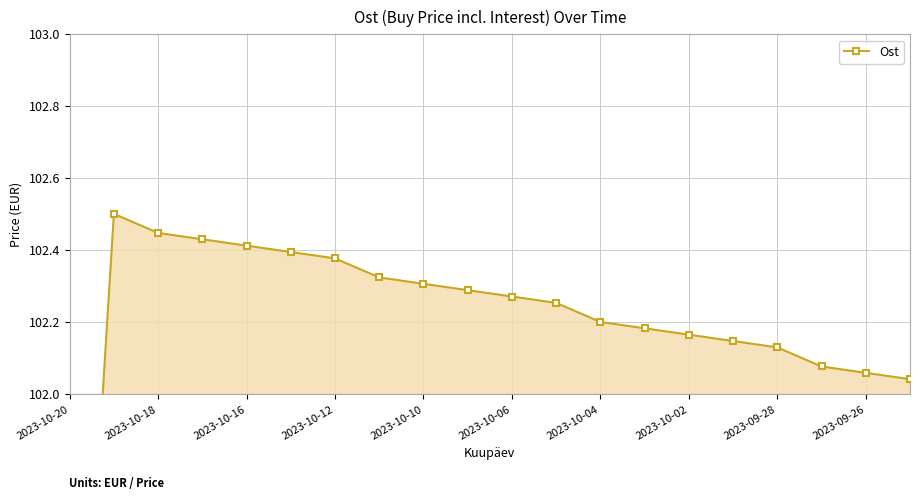

What is the average value?

102.2